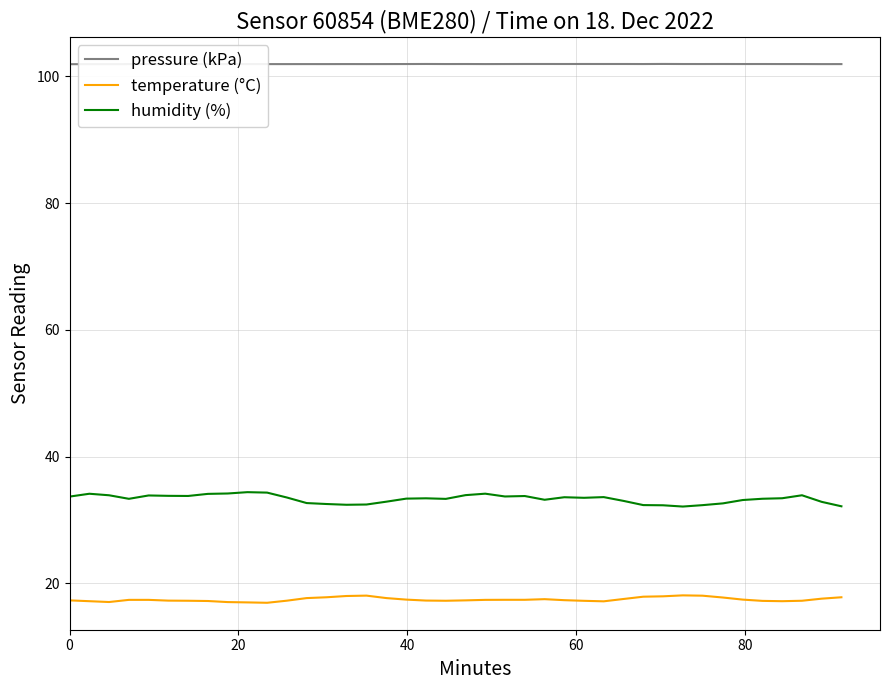

What is the smallest value displayed?

16.9